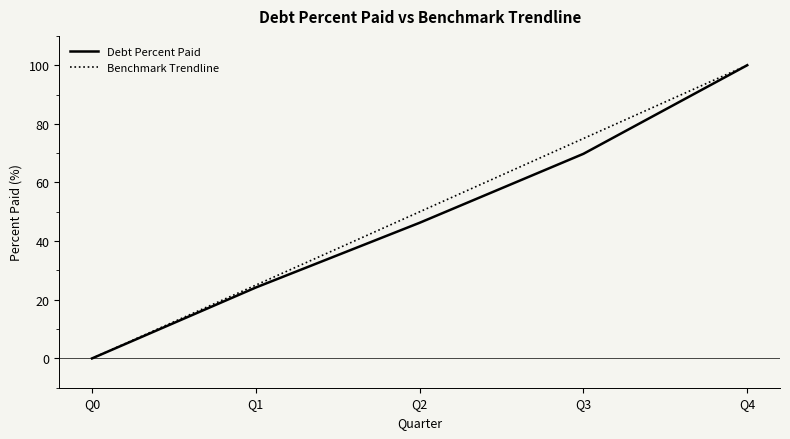

Count the number of data series in this chart.

2